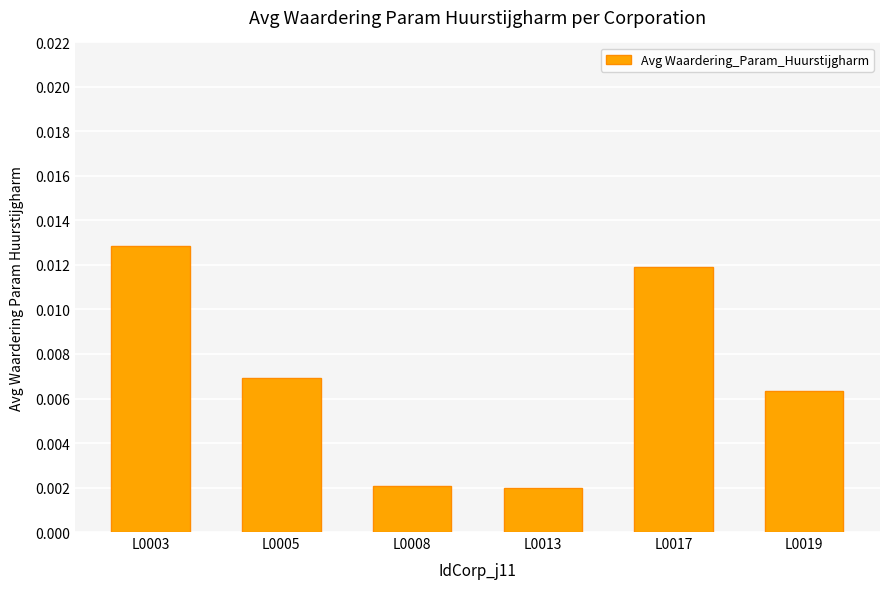

Between L0003 and L0013, which is larger?

L0003